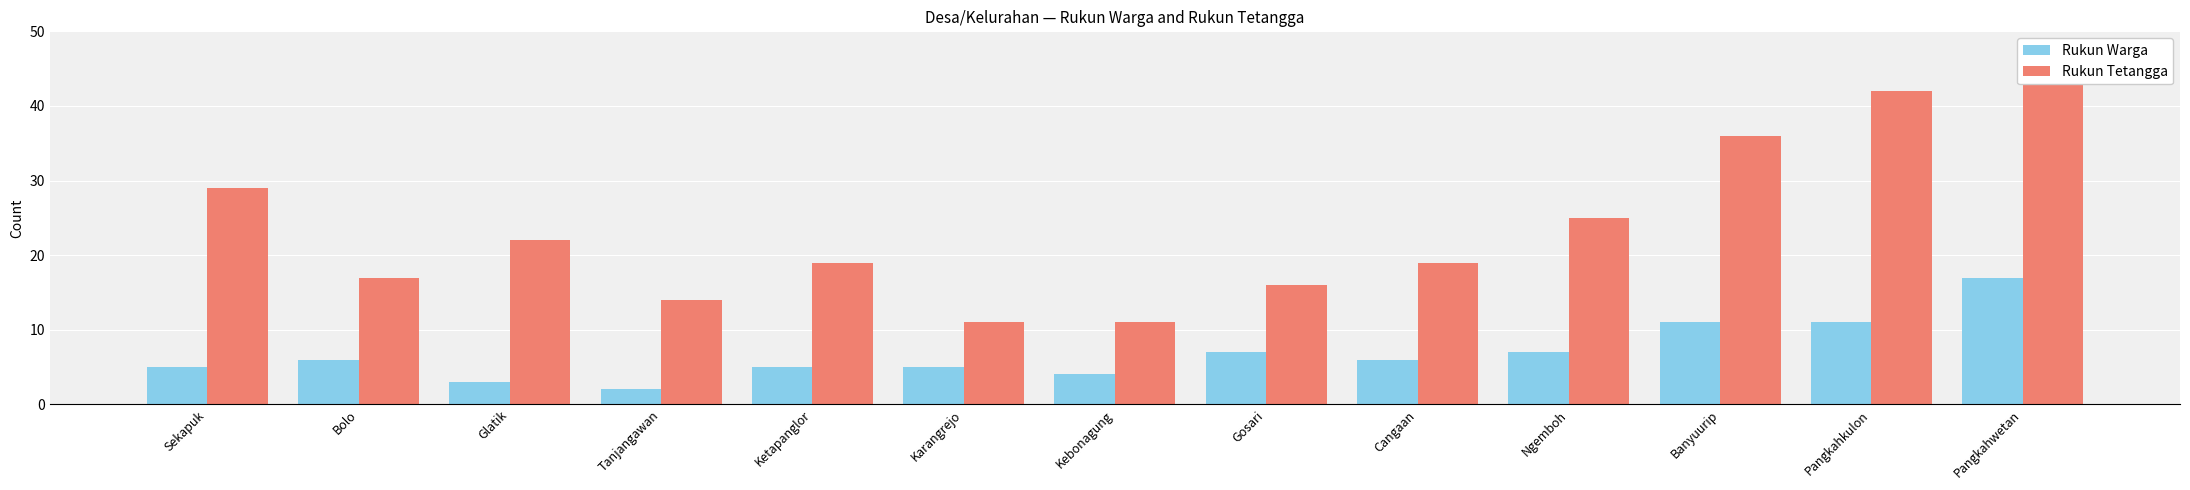

True or false: Rukun Warga has a value of 5 at Sekapuk.

True